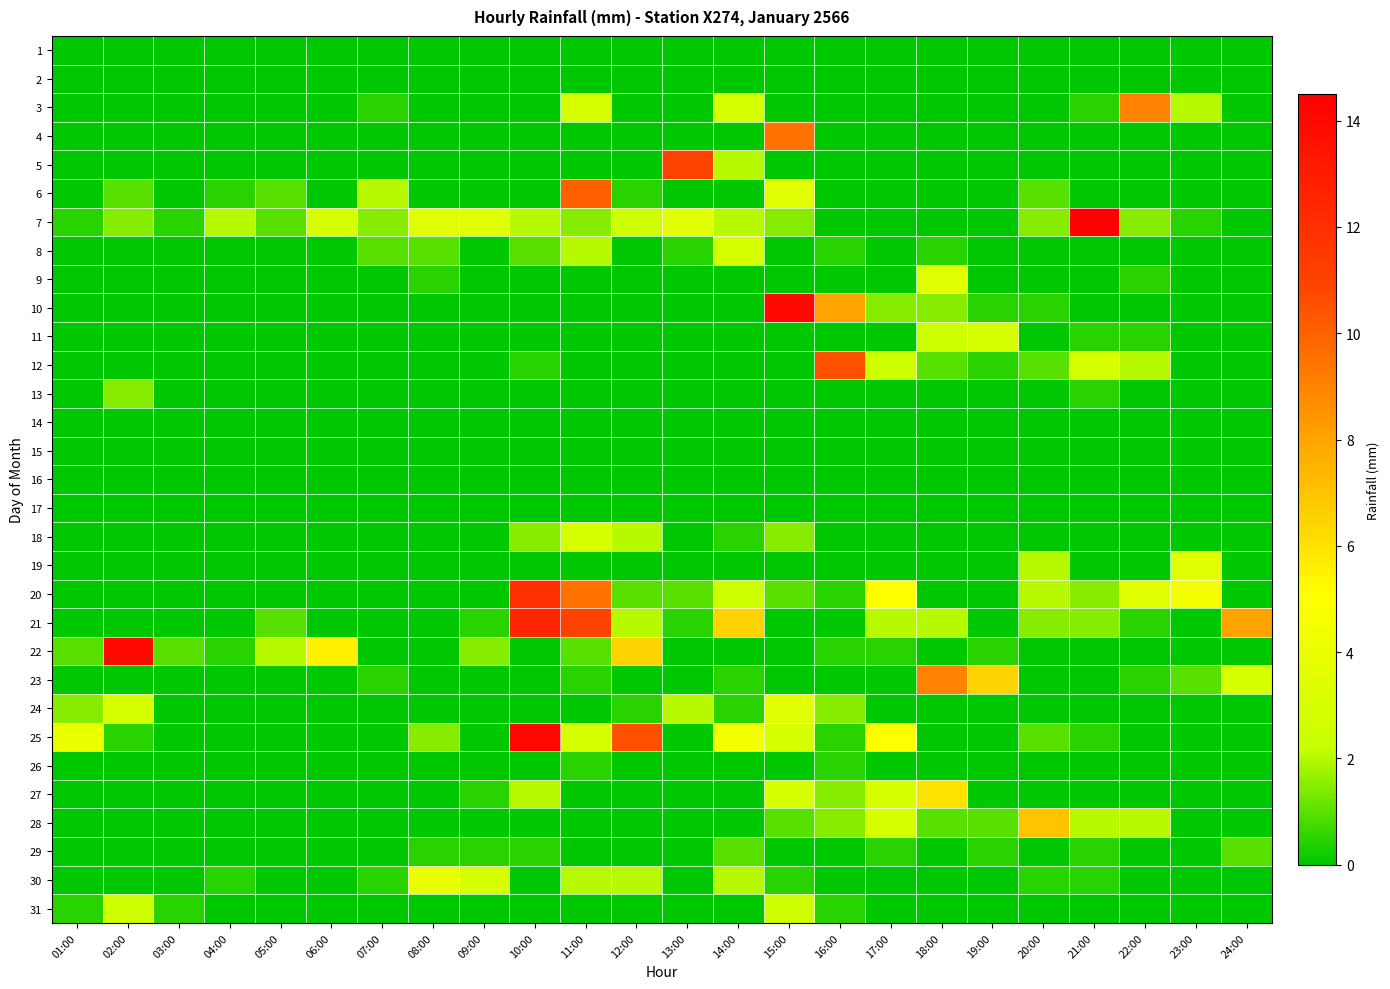

At which category does the chart reach its peak across all series?

21:00